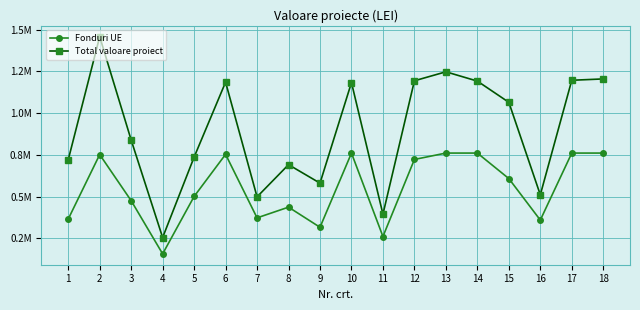

What are all the series names shown in the legend?

Fonduri UE, Total valoare proiect